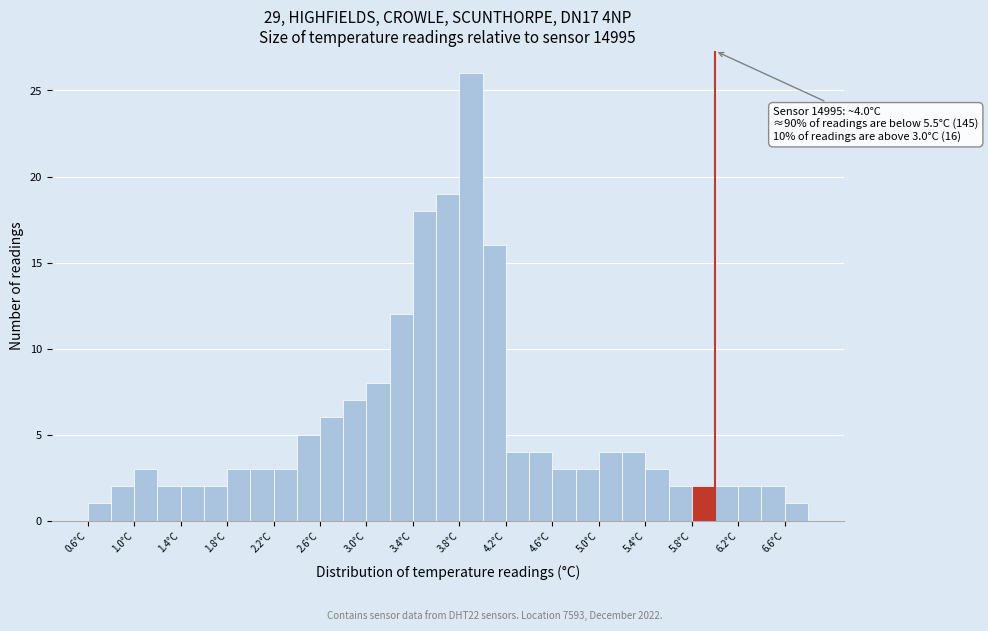

Over which range of the x-axis is the bar tallest?

3.8 to 4.0